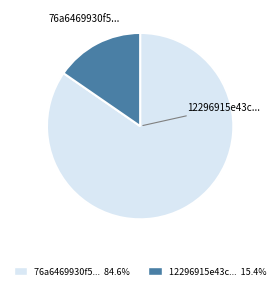

Does any single category account for the majority?

Yes